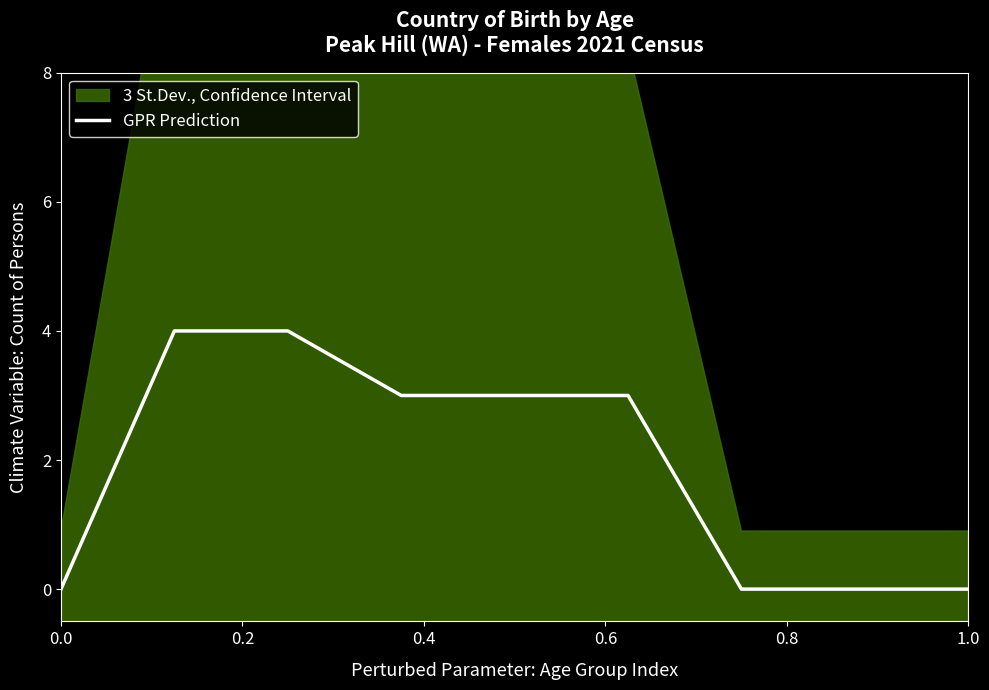

Is it true that the value at 6 is -2?

False